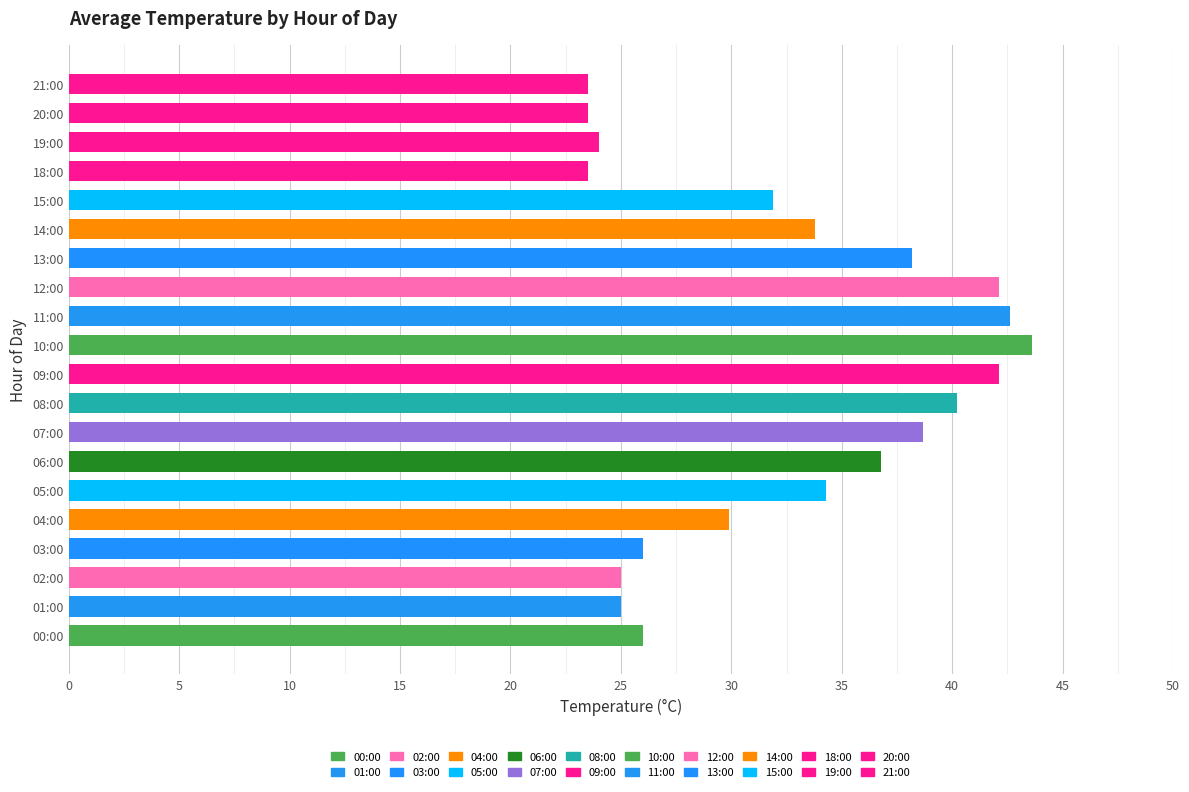

Is it true that the value at 05:00 is 34.3?

True